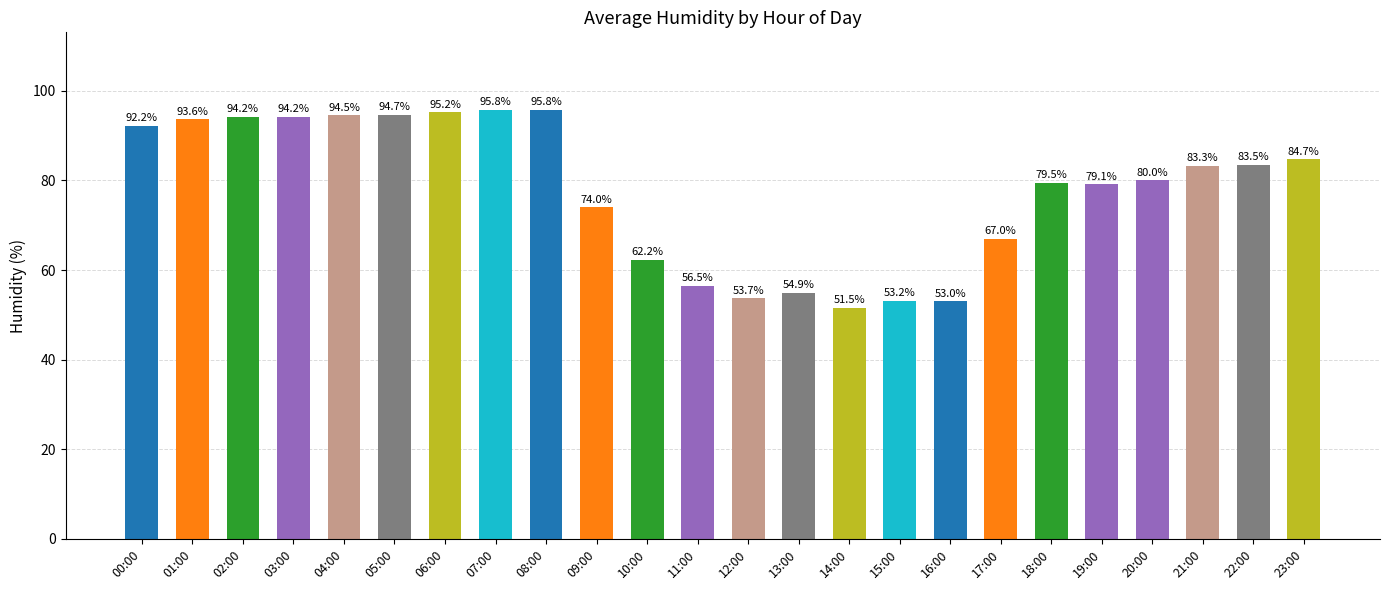

At which label is the value closest to 73?

09:00